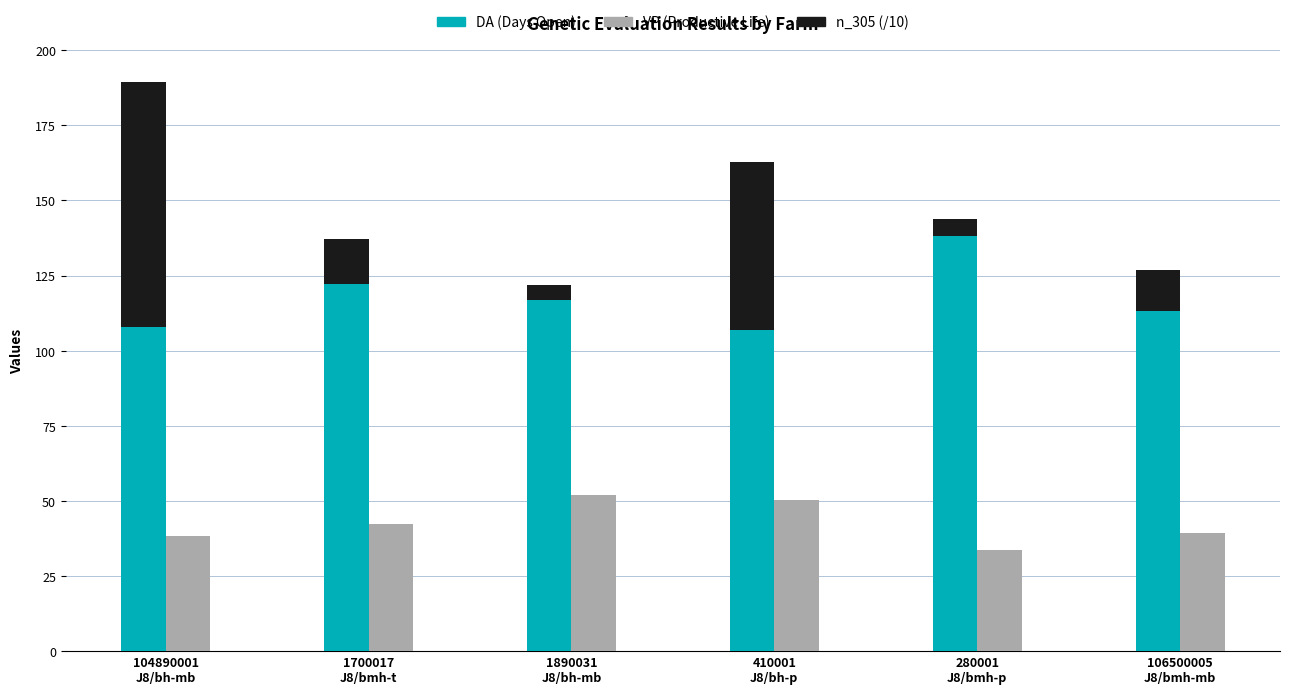

How many distinct data groups are displayed?

3